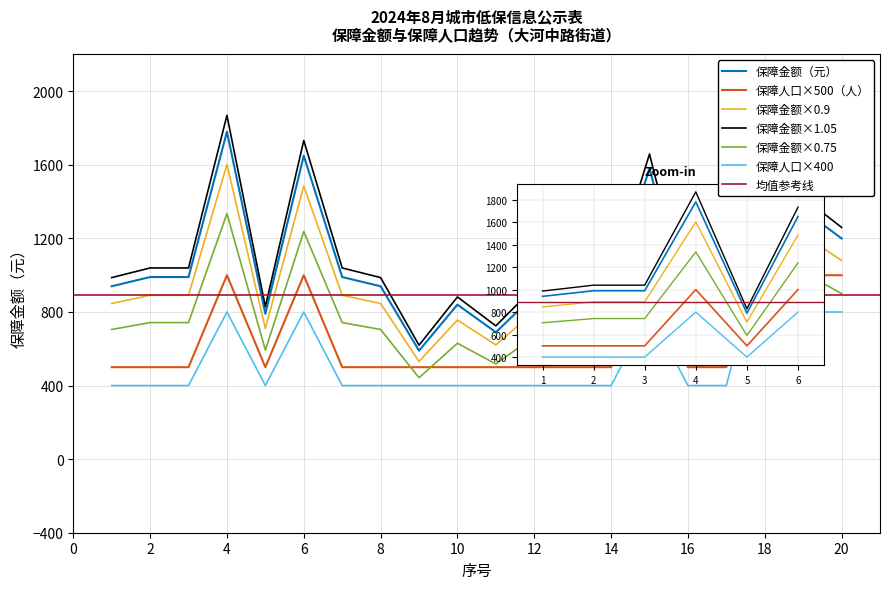

How many interior local valleys does the 保障人口（人） series have?

1